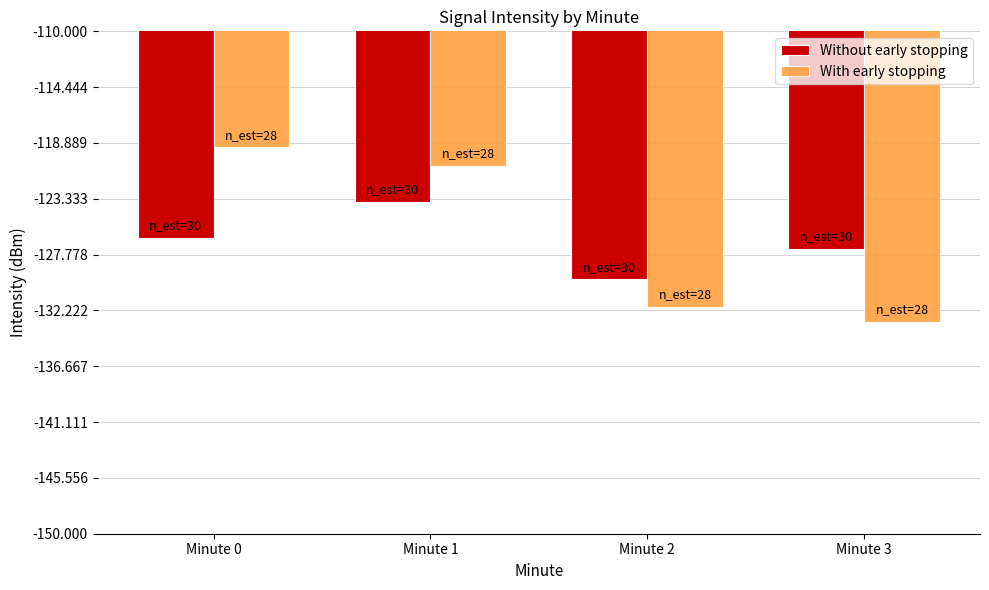

Which label corresponds to the largest value in the chart?

Minute 0